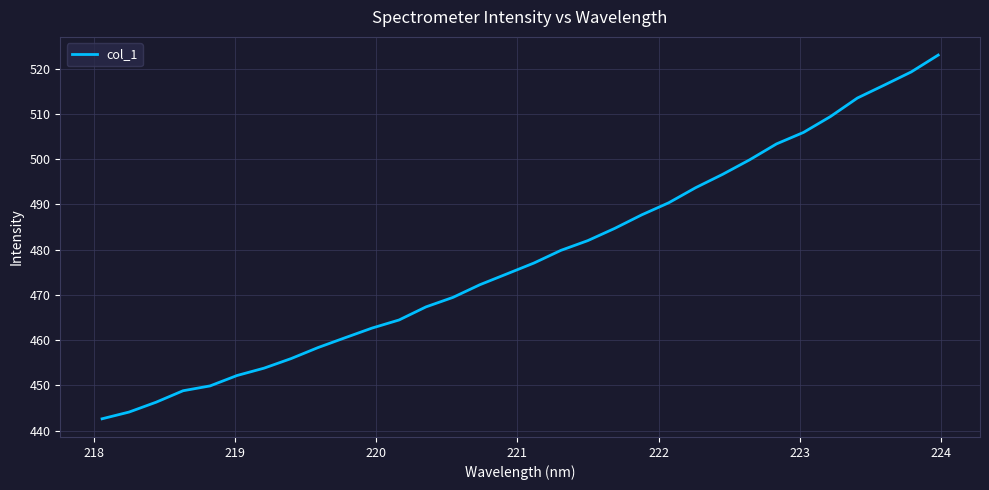

What is the minimum value shown in the chart?

442.6